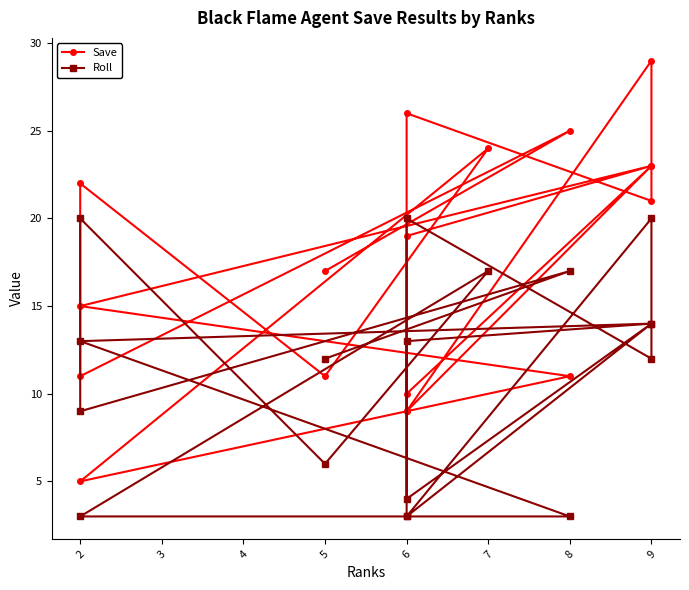

Does the chart display data point markers on the line(s)?

Yes